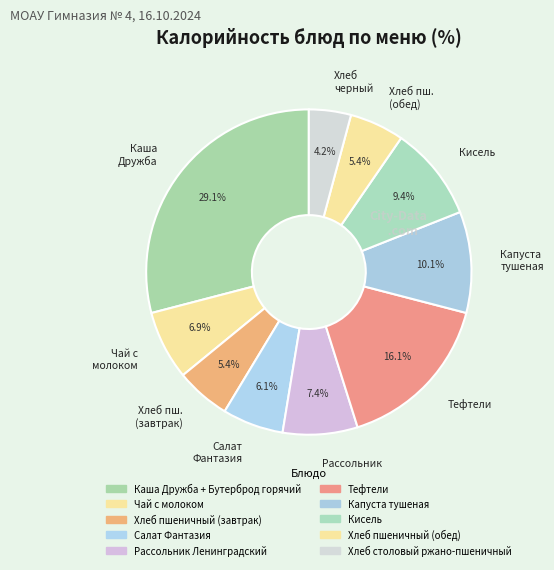

What is the largest slice in the pie chart?

Каша Дружба